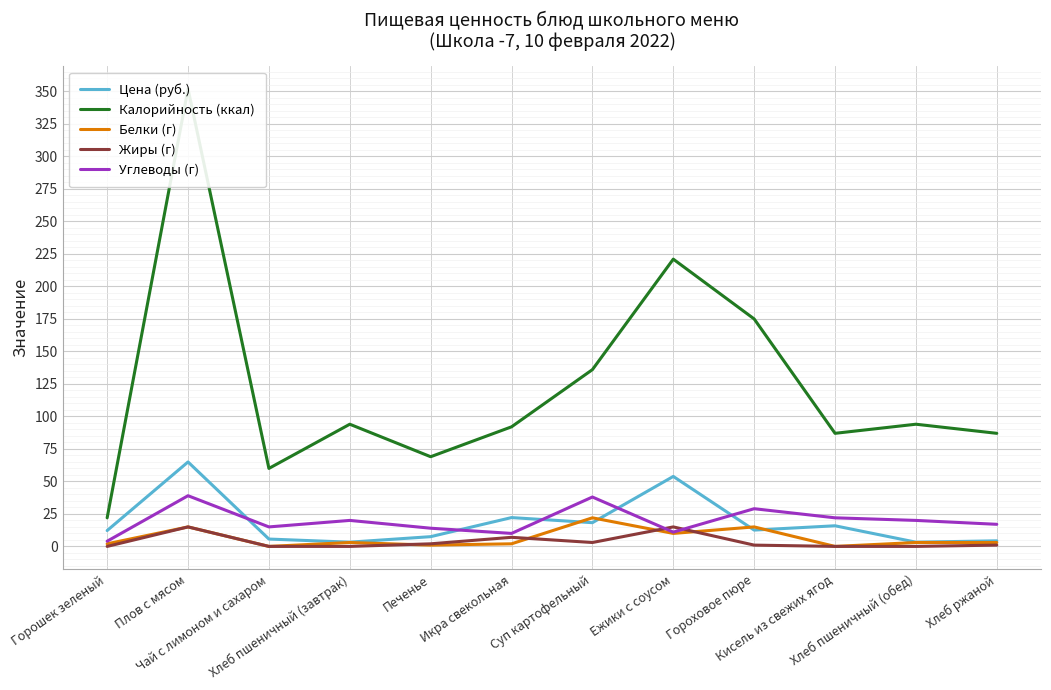

Does the chart display data point markers on the line(s)?

No